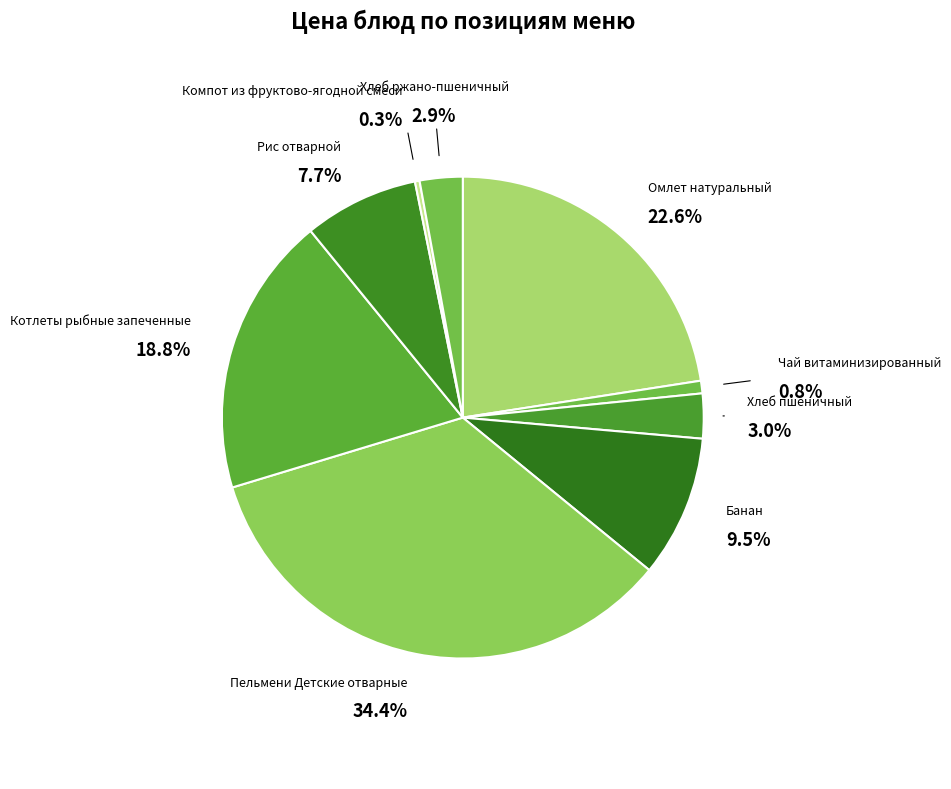

Does Пельмени Детские отварные represent more than half of the total?

No